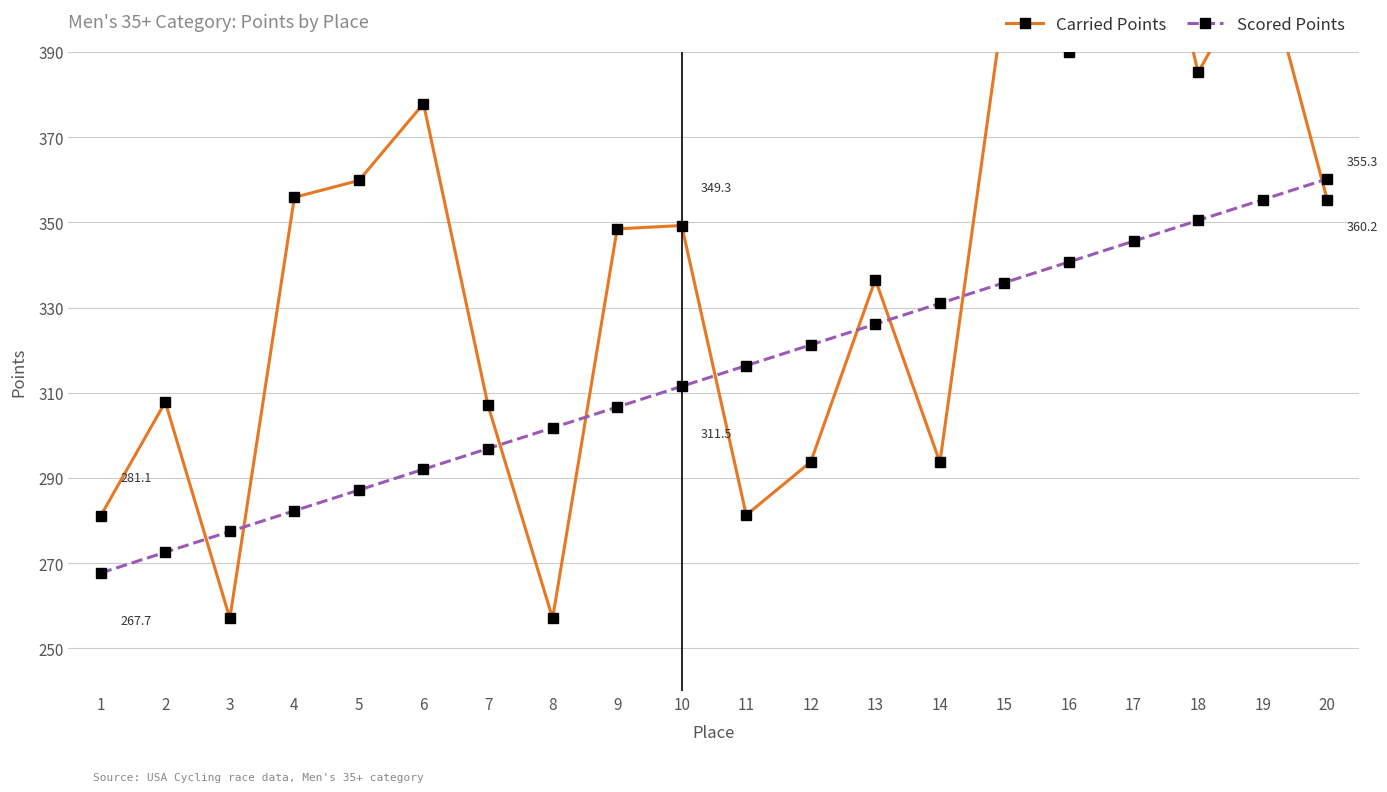

At 5, list the series in order from smallest to largest.

Scored Points, Carried Points